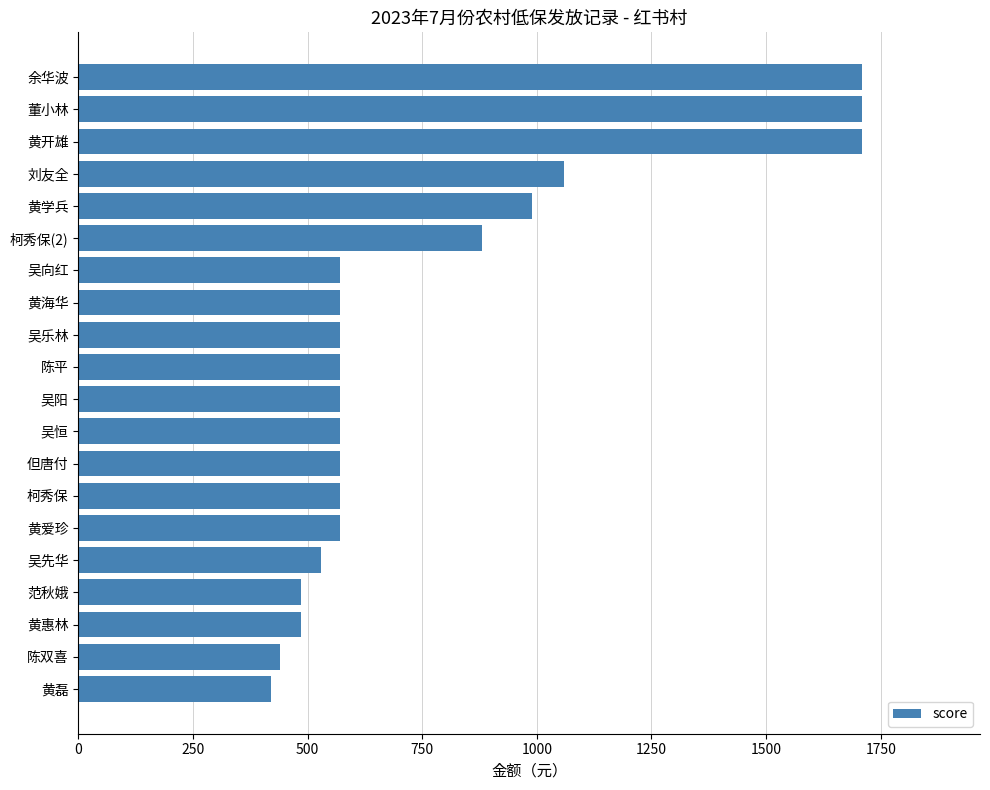

Reading top to bottom, transcribe all the data shown in this chart.

1710	1710	1710	1060	990	880	570	570	570	570	570	570	570	570	570	530	485	485	440	420